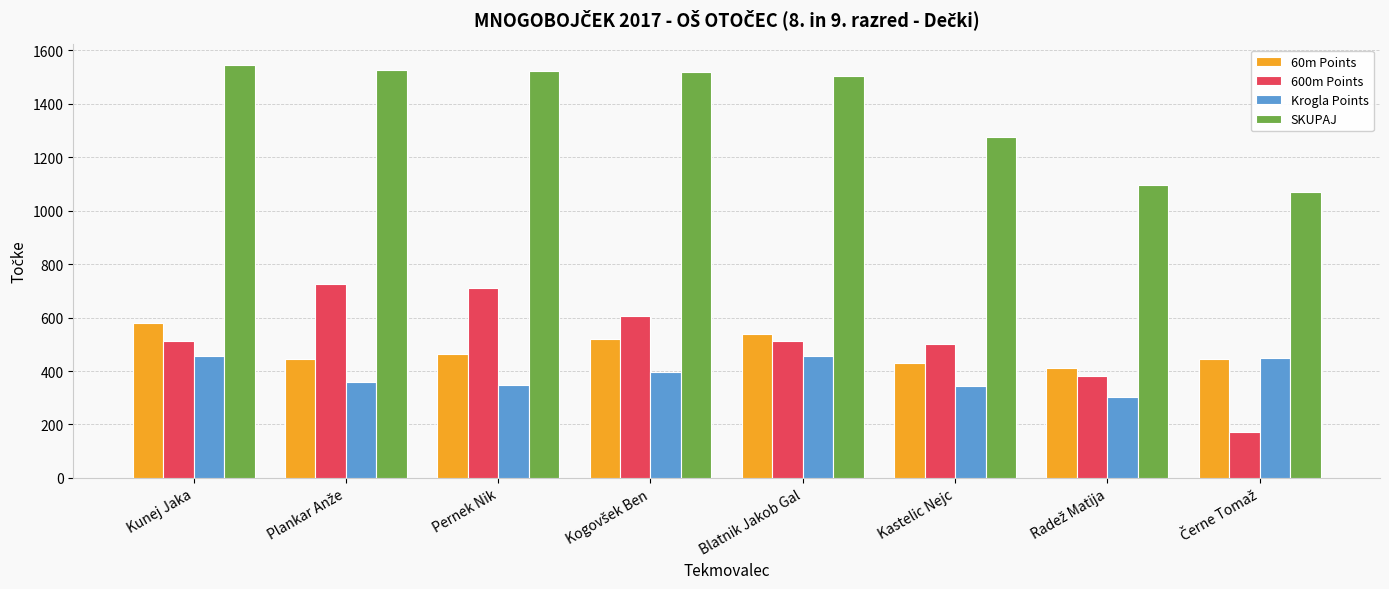

At how many categories does at least one series exceed 197?

8